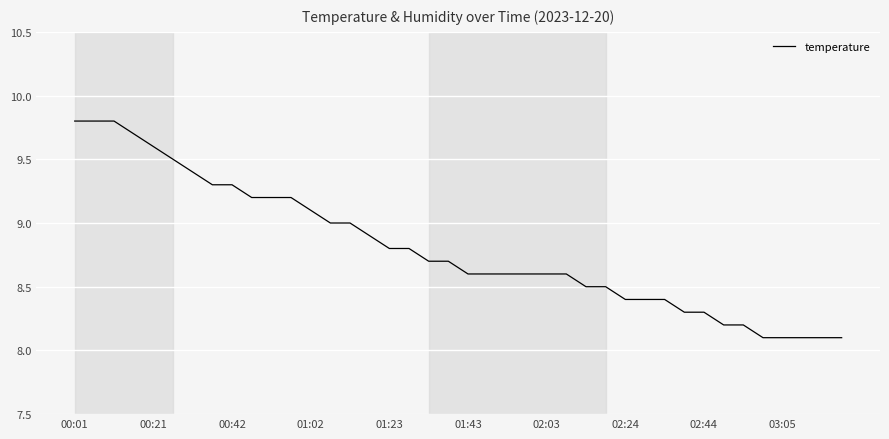

What is the greatest value displayed?

9.8